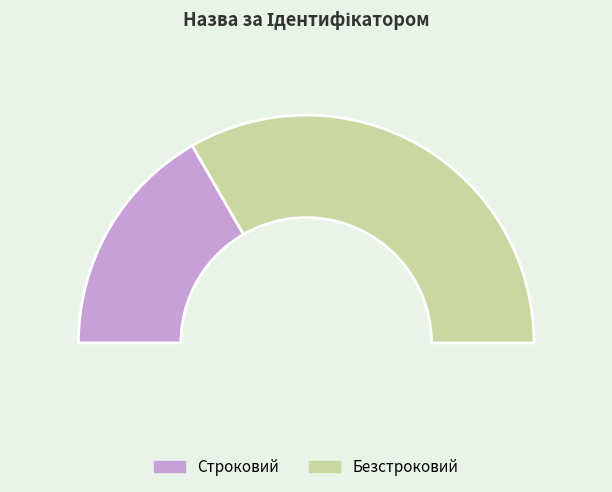

To the nearest percent, what is the combined percentage of Строковий and Безстроковий?

100%